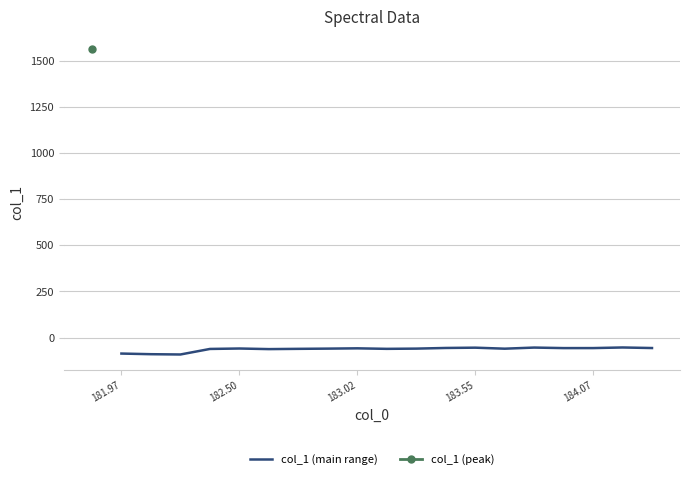

What is the average value?

-63.2